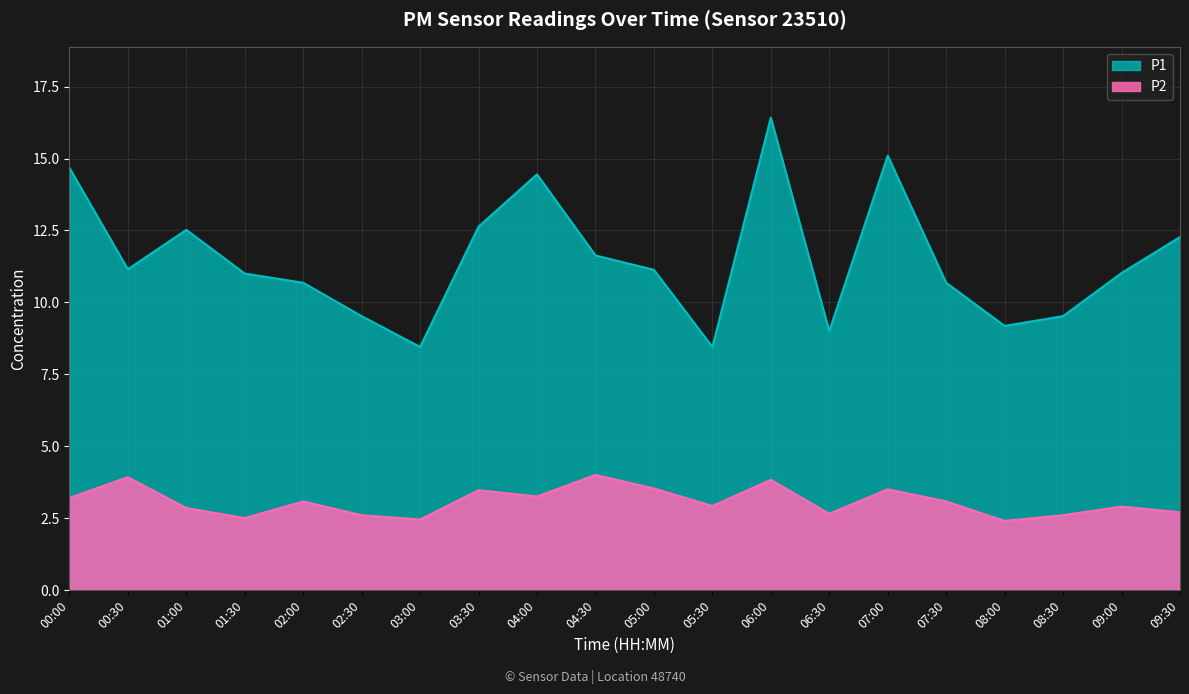

What is the difference between the maximum and second lowest values in the P2 series?

1.5